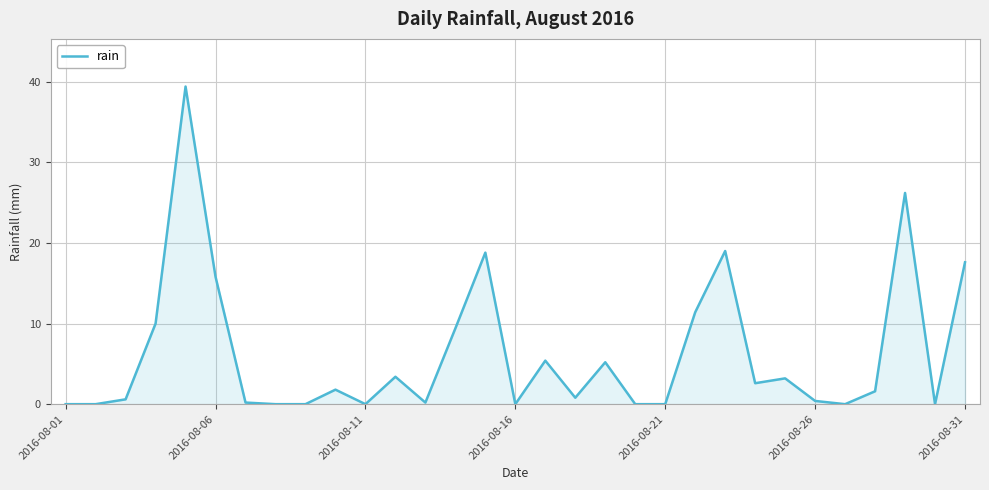

What is the greatest value displayed?

39.4